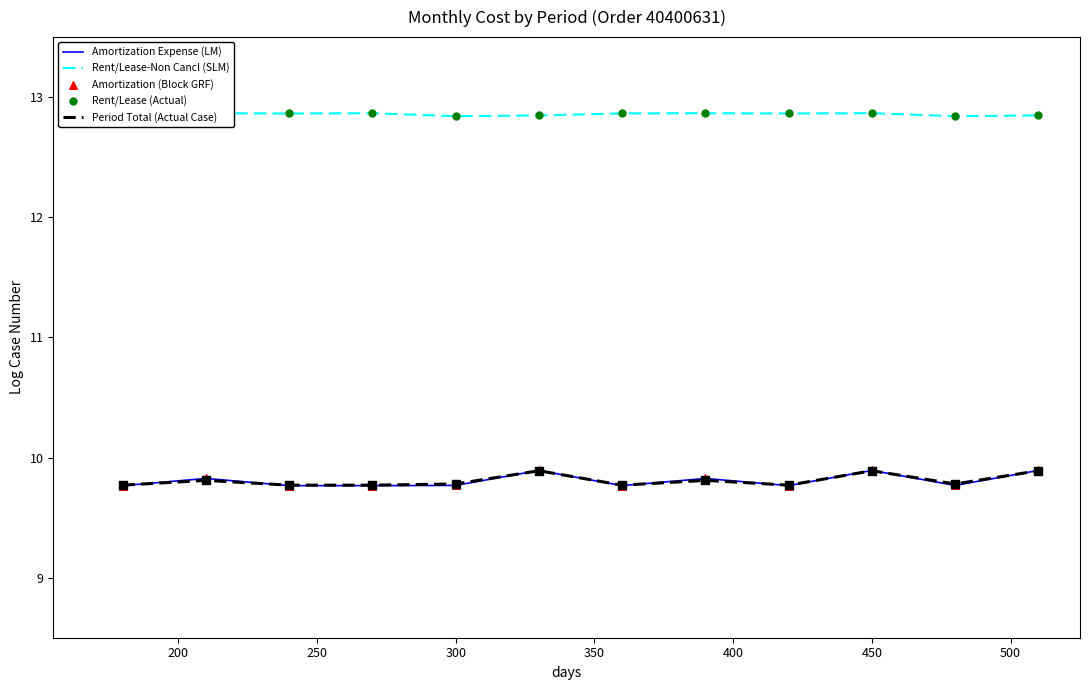

Which series has the largest total across all categories?

Rent/Lease-Non Cancl (SLM)